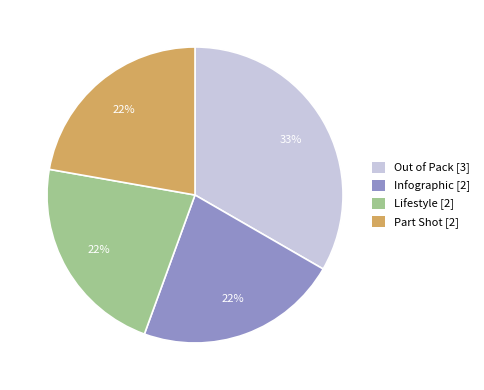

Combined, do Out of Pack and Part Shot account for over 50%?

Yes